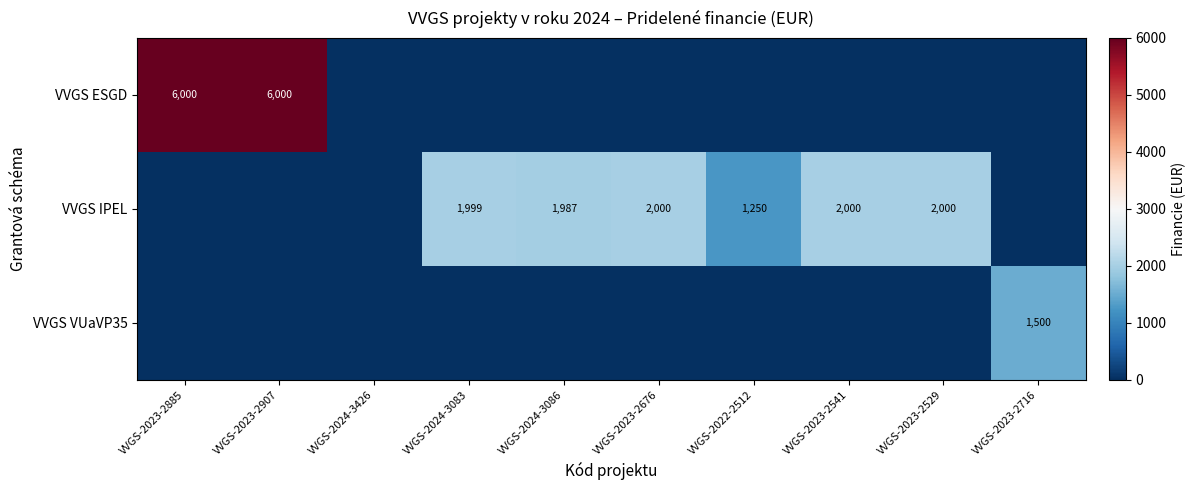

At how many categories does at least one series exceed 3902?

2